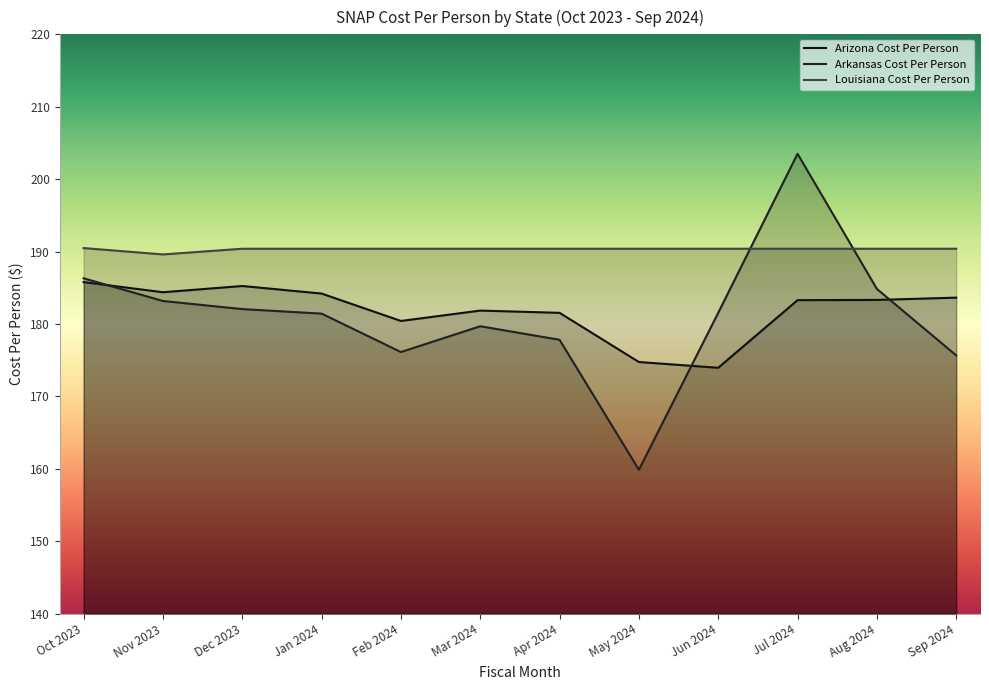

True or false: Arizona Cost Per Person and Louisiana Cost Per Person intersect in this chart.

False